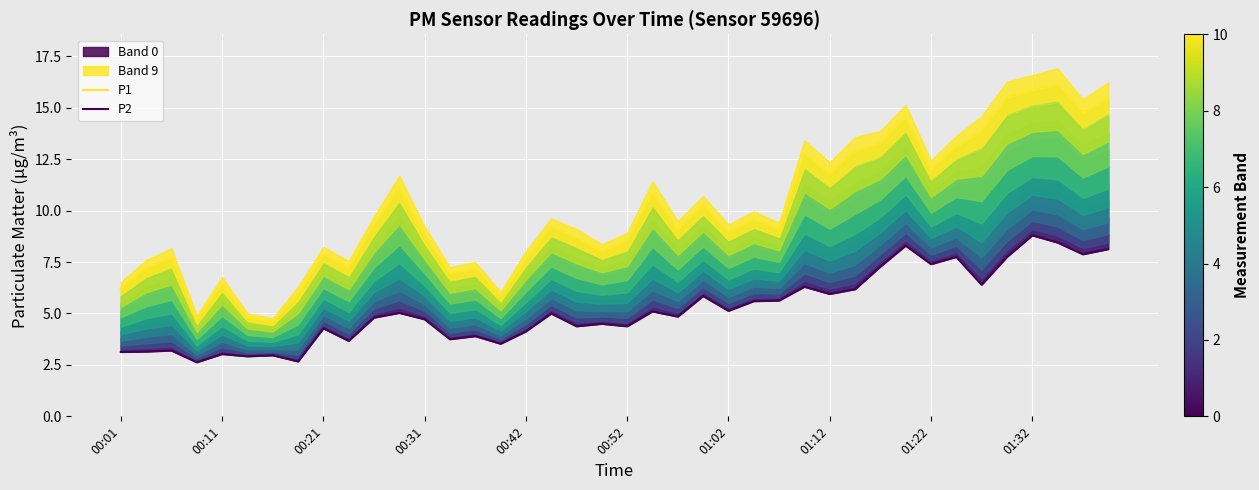

Is it true that P1 equals 6.4 at 00:11?

True